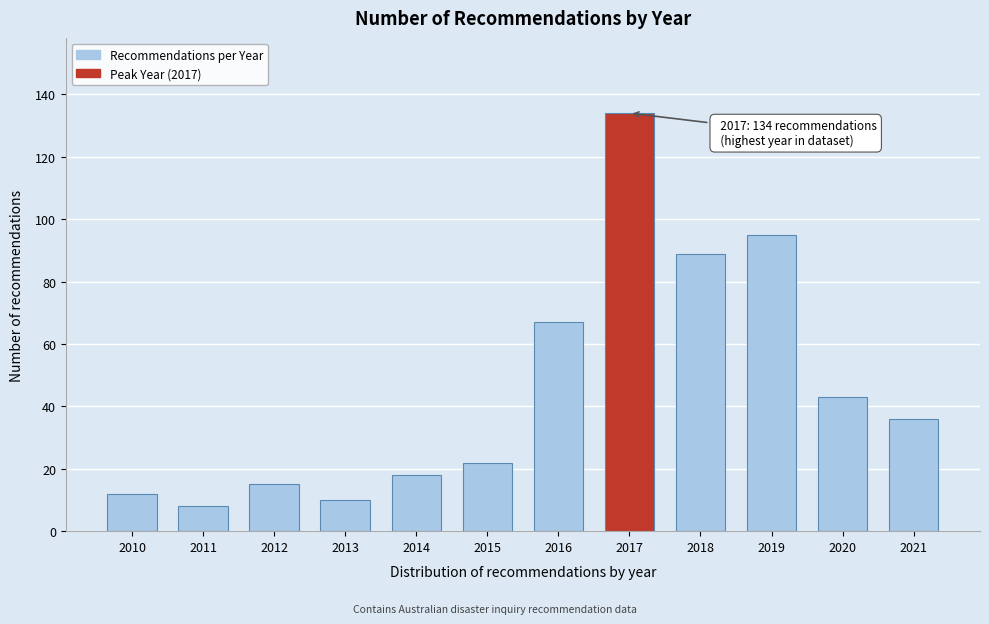

Reading left to right, what are all the values shown in this chart?

12	8	15	10	18	22	67	134	89	95	43	36